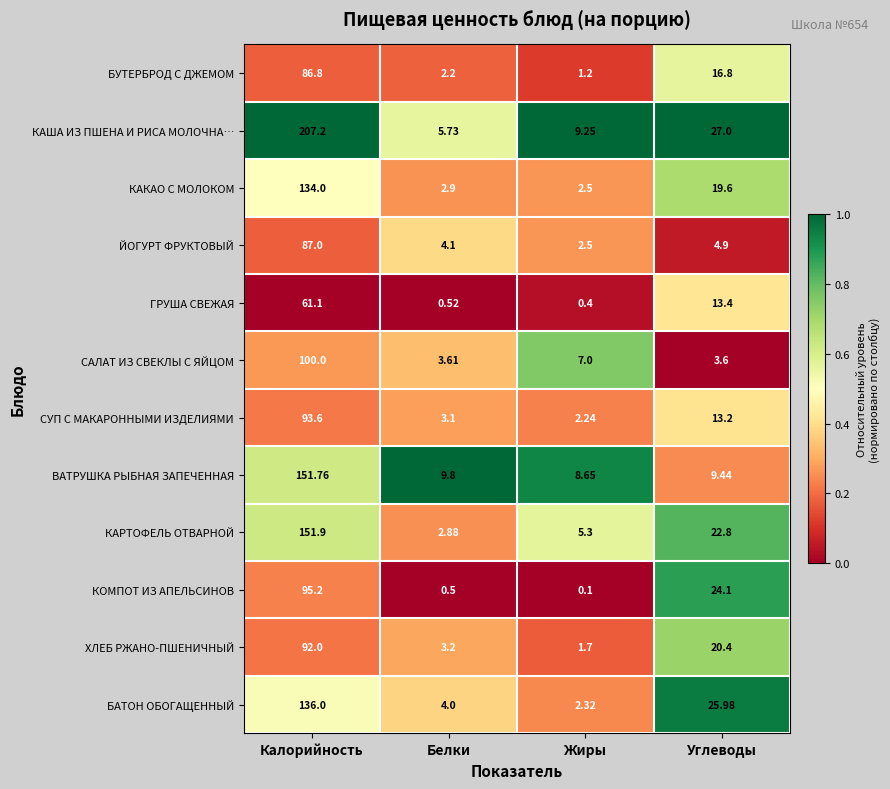

Which series changed the most between Калорийность and Углеводы?

КАША ИЗ ПШЕНА И РИСА МОЛОЧНА…